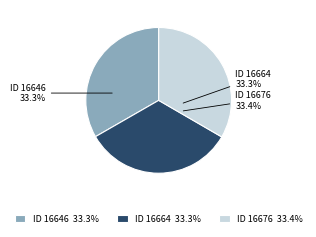

Does 16646 represent more than half of the total?

No